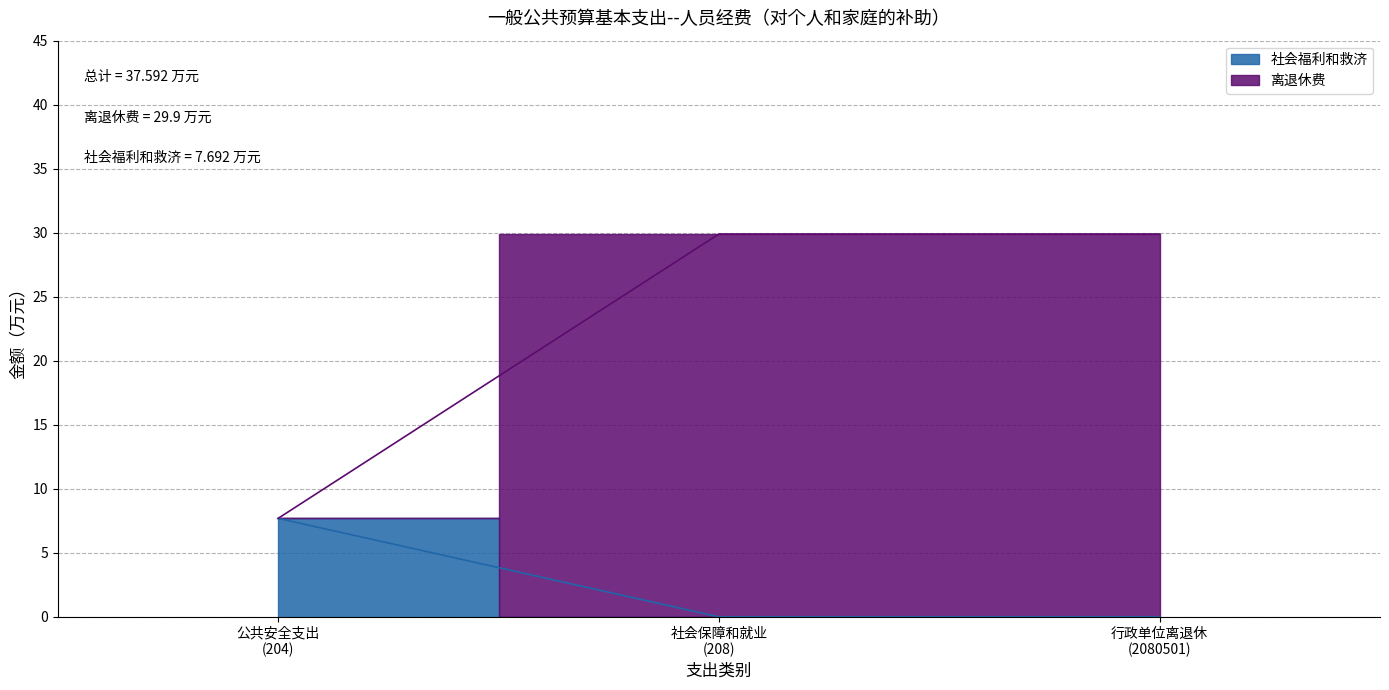

What is the maximum value shown in the chart?

29.9